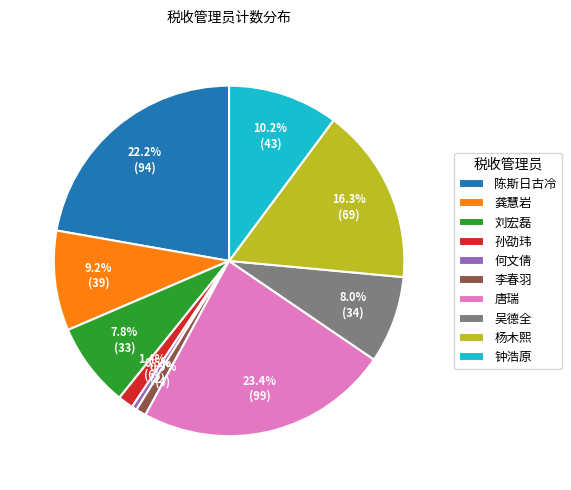

True or false: 李春羽 accounts for 11% of the total.

False